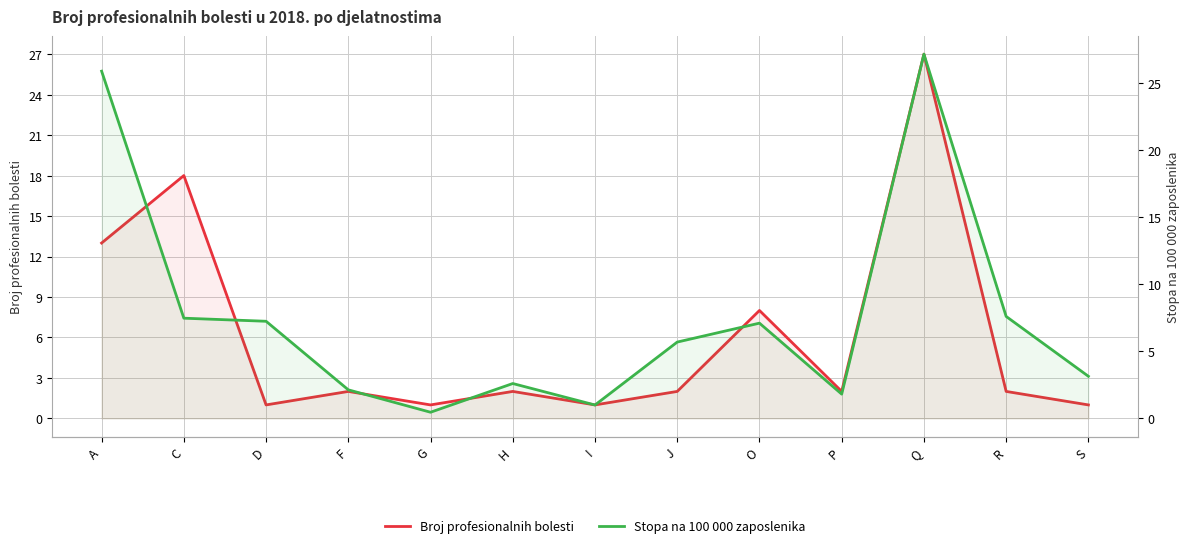

Where is Broj profesionalnih bolesti nearest to the value 14?

A